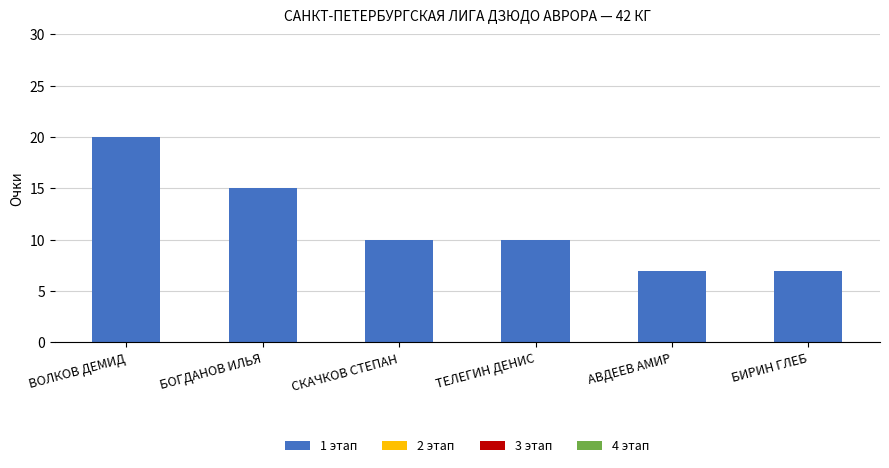

Between СКАЧКОВ СТЕПАН and АВДЕЕВ АМИР, which is larger?

СКАЧКОВ СТЕПАН